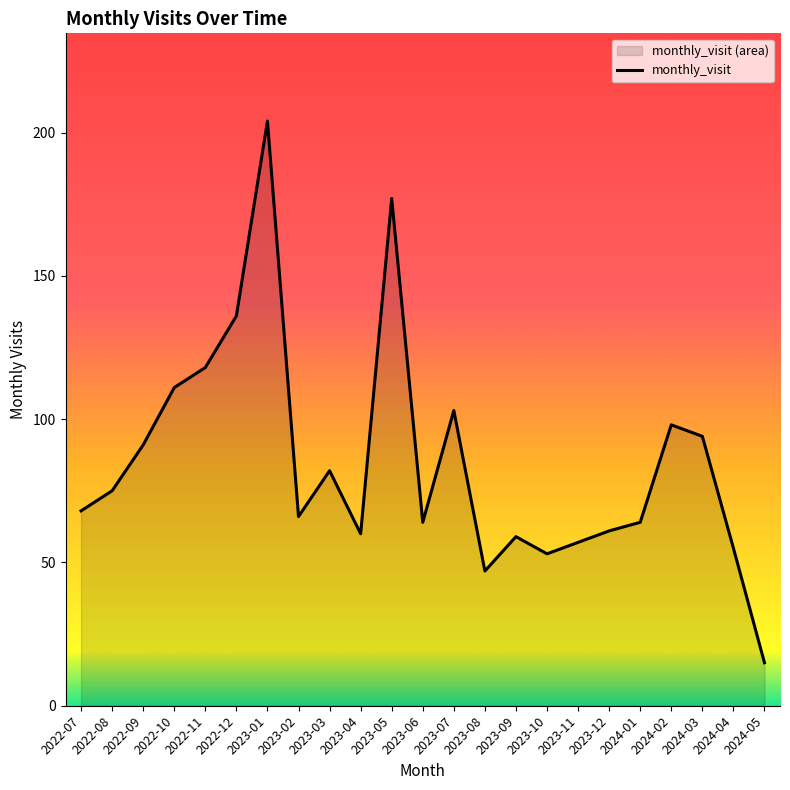

Which has a higher value, 2024-04 or 2024-01?

2024-01